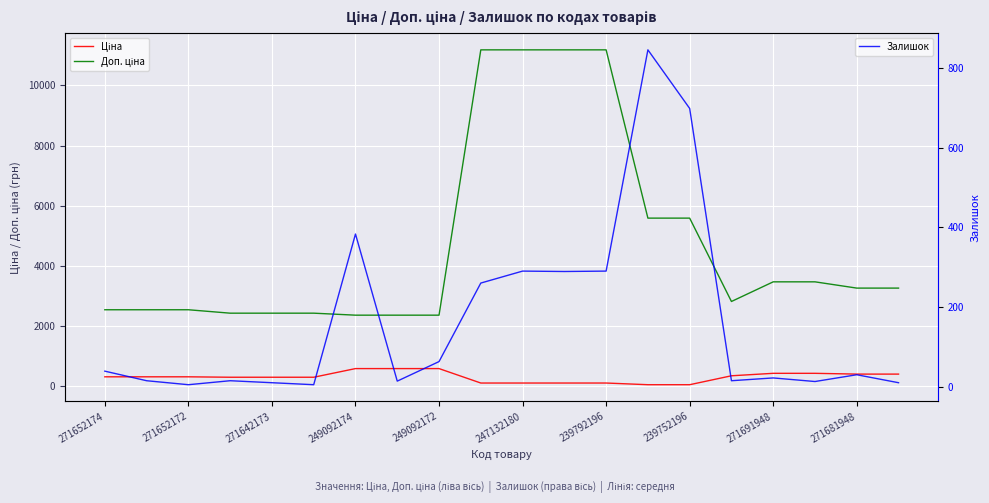

What is the highest value of the Залишок series?

845